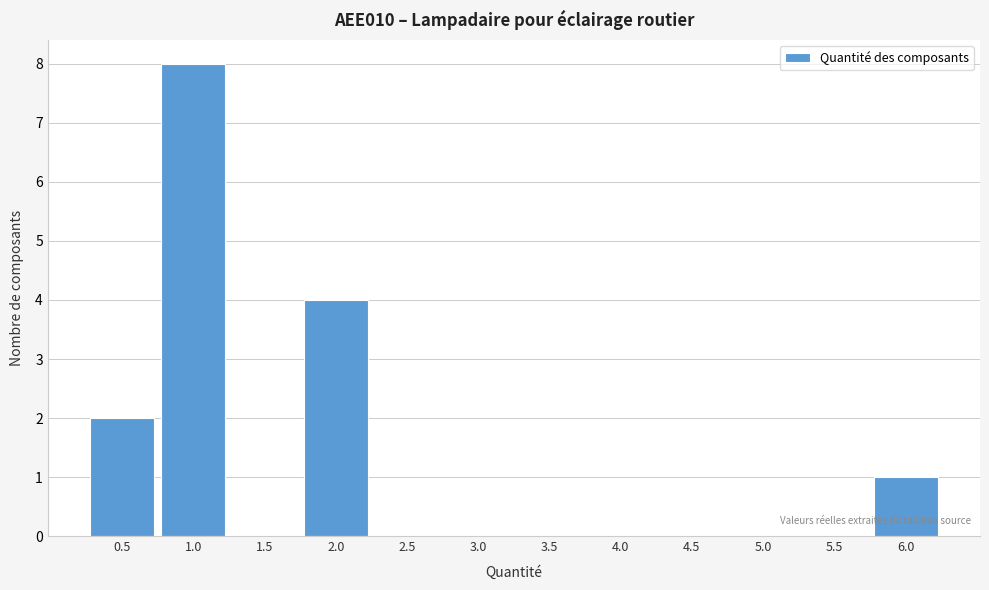

Reading left to right, list all the values displayed in this chart.

0.5=2	1.0=8	1.5=0	2.0=4	2.5=0	3.0=0	3.5=0	4.0=0	4.5=0	5.0=0	5.5=0	6.0=1